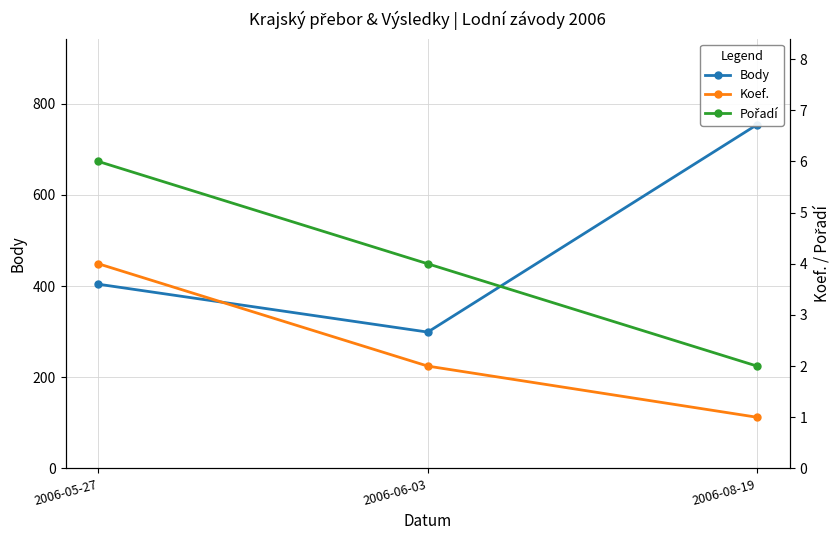

What are all the series names shown in the legend?

Body, Koef., Pořadí